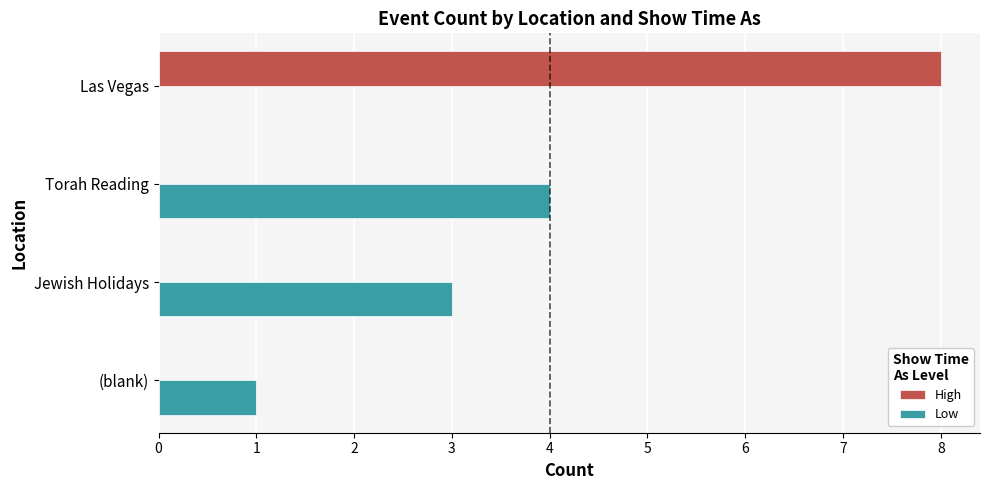

What is the sum of all High values?

8